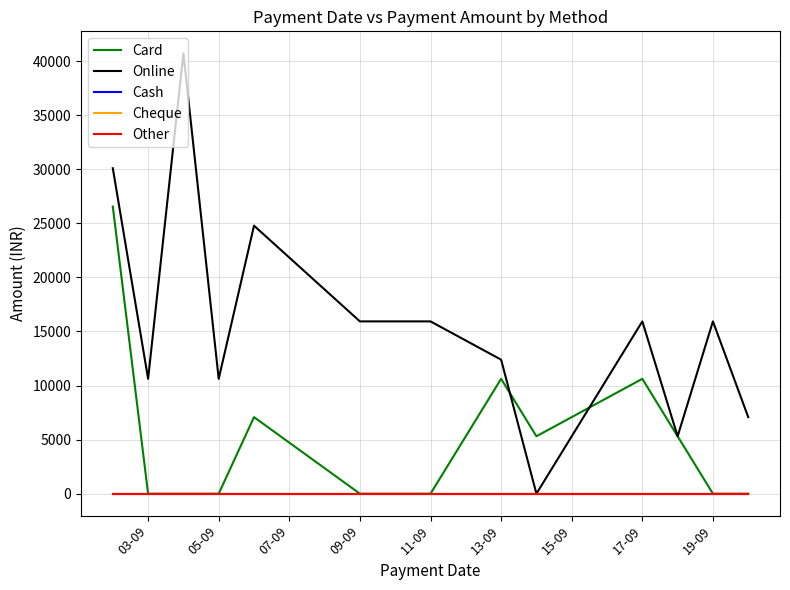

Does the chart display data point markers on the line(s)?

No